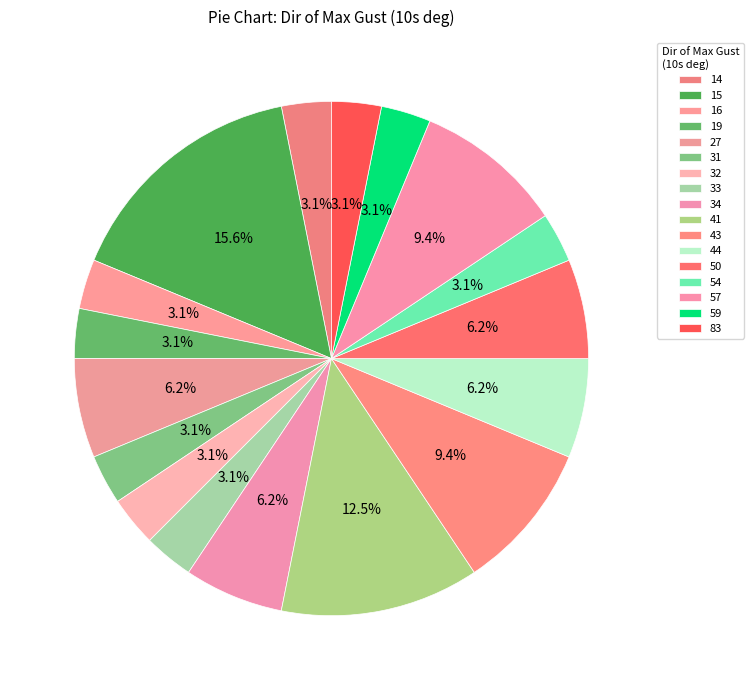

To the nearest percent, what is the difference between the largest and smallest slice percentages?

12%